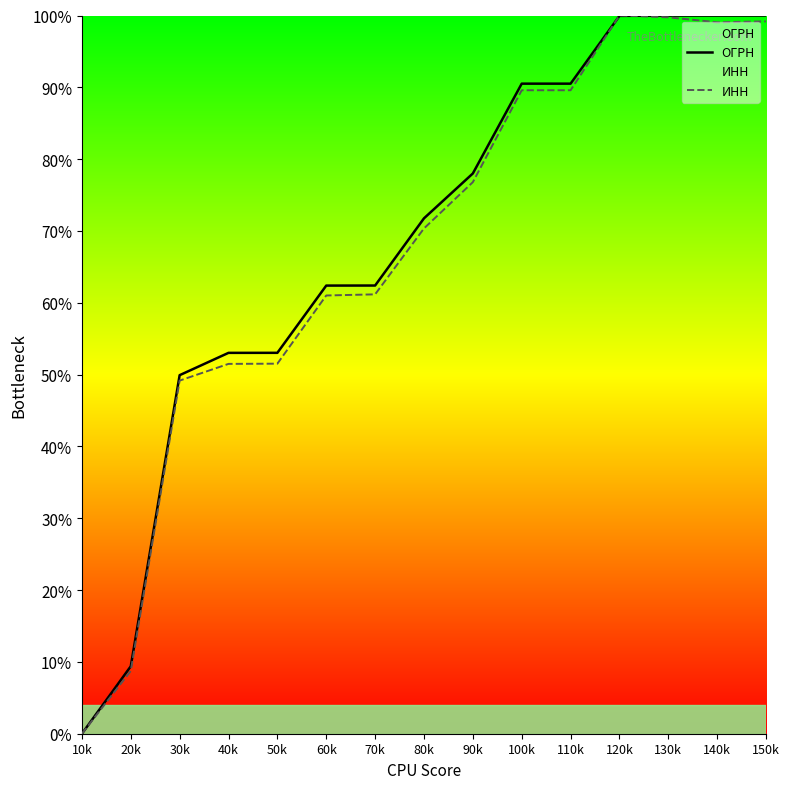

What are all the series names shown in the legend?

ОГРН, ИНН